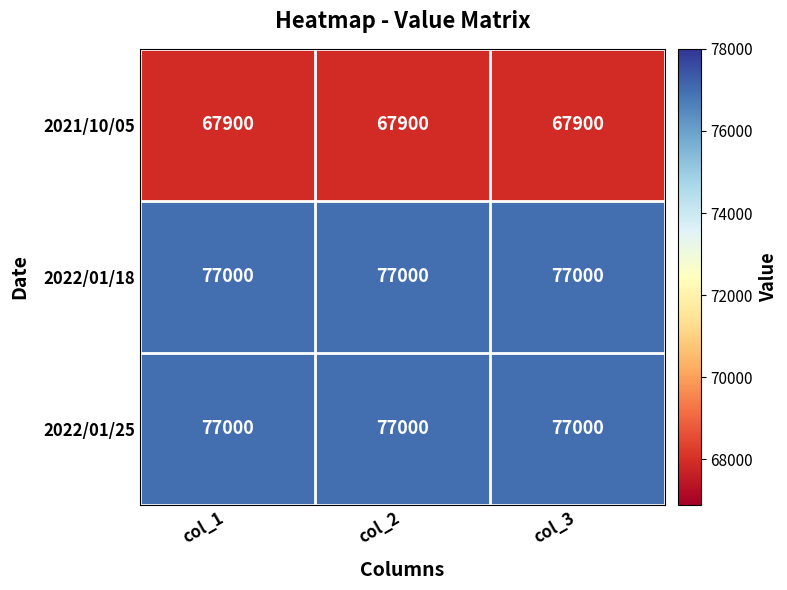

Is it true that 2022/01/25 equals 29666 at col_2?

False